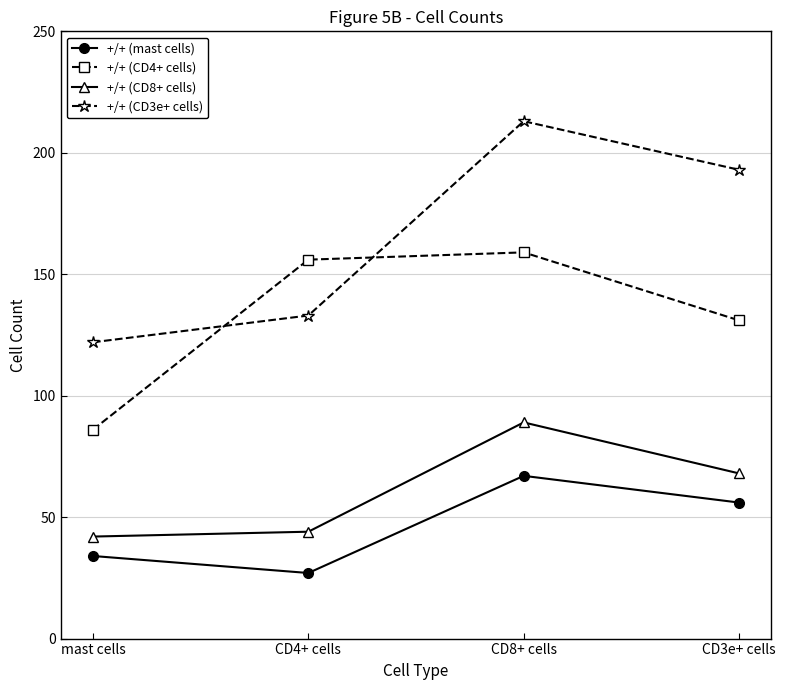

What is the difference between the maximum and minimum values in the +/+ (CD4+ cells) series?

73